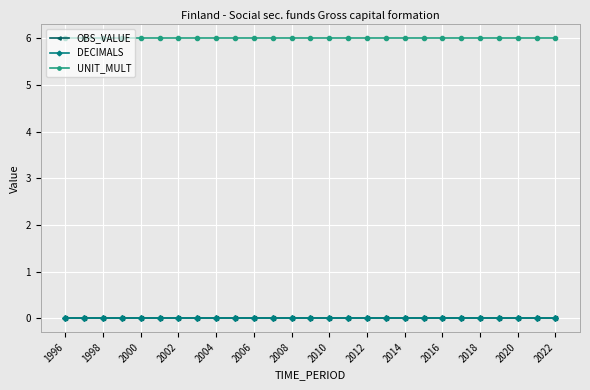

Is this an area chart (filled region under the line)?

No